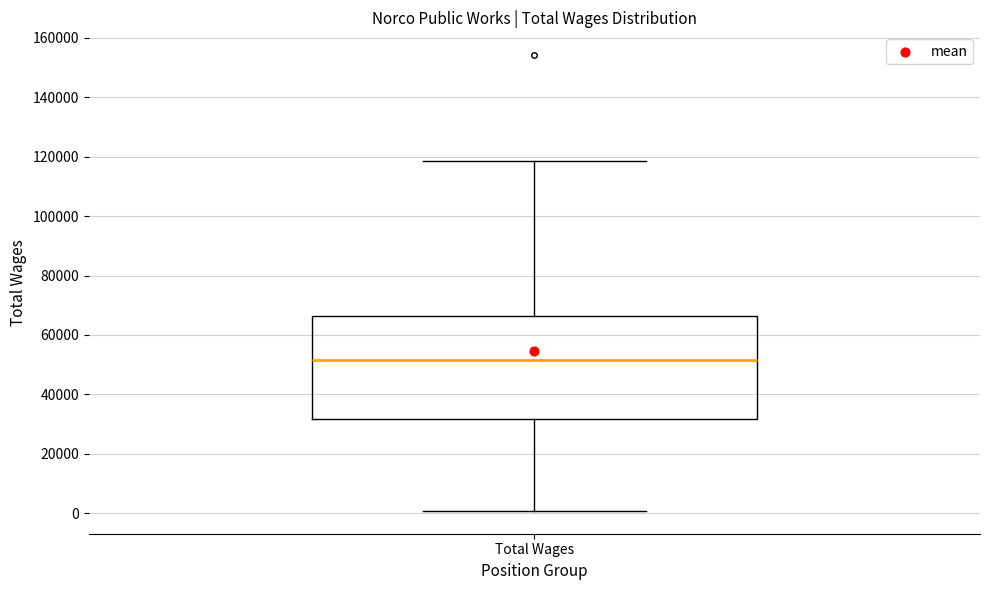

Where is the upper edge of the box for Total Wages on the y-axis? The values are not printed on the chart, so give them approximately, as read against the axis.

66000